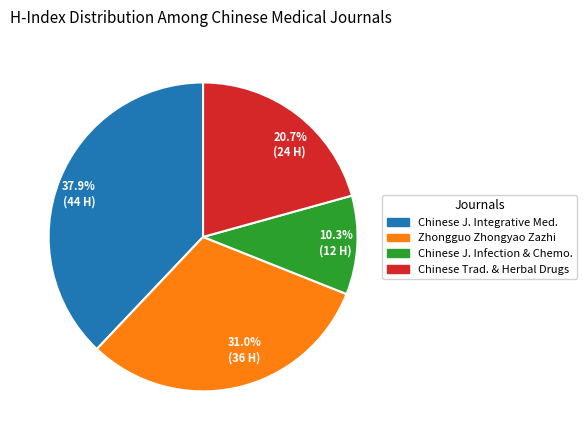

To the nearest percent, what is the average slice percentage?

25%